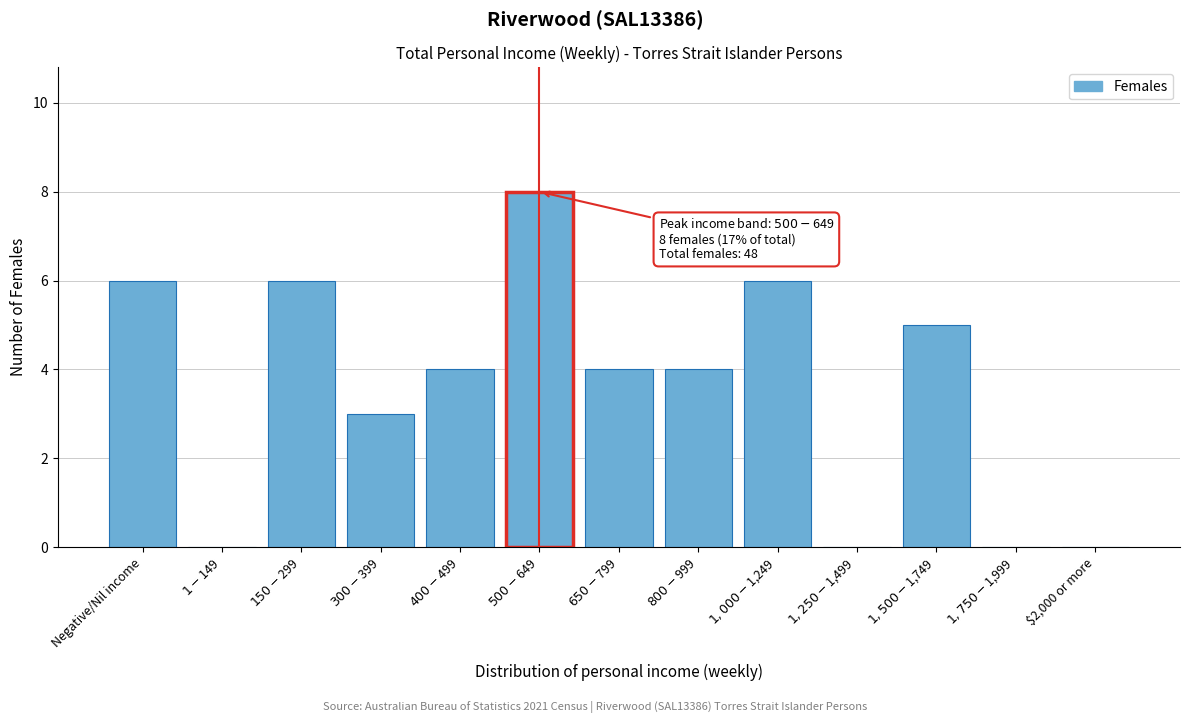

What is the sum of all values?

46